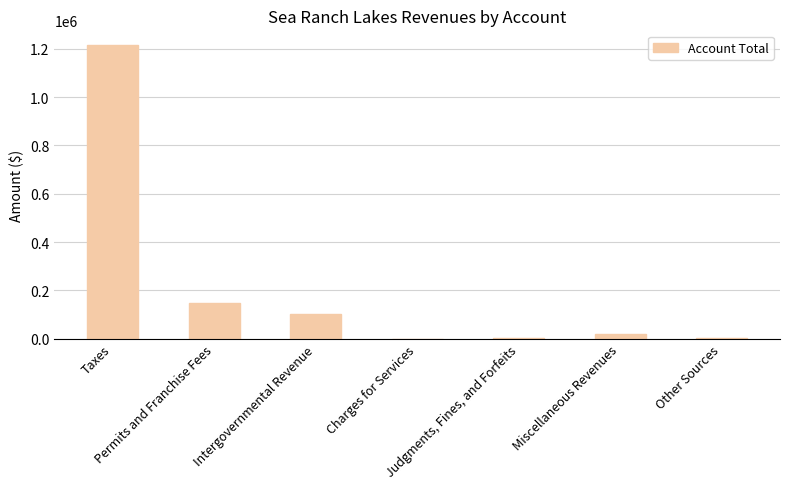

Are the bars grouped side by side (vs. stacked)?

No